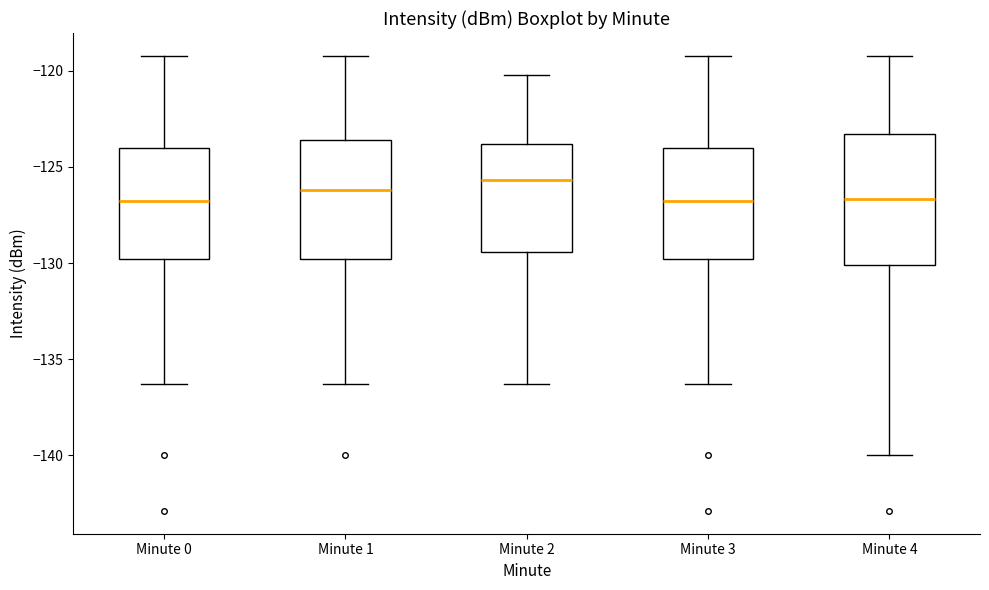

Reading left to right, read every box against the y-axis: the position of its median line, the range the box covers, and the ends of its whiskers. The values are not printed on the chart, so give them approximately, as read against the axis.

Minute 0: median -127.0, box -130.0 to -124.0, whiskers -136.5 to -119.0
Minute 1: median -126.0, box -130.0 to -123.5, whiskers -136.5 to -119.0
Minute 2: median -125.5, box -129.5 to -124.0, whiskers -136.5 to -120.0
Minute 3: median -127.0, box -130.0 to -124.0, whiskers -136.5 to -119.0
Minute 4: median -126.5, box -130.0 to -123.5, whiskers -140.0 to -119.0